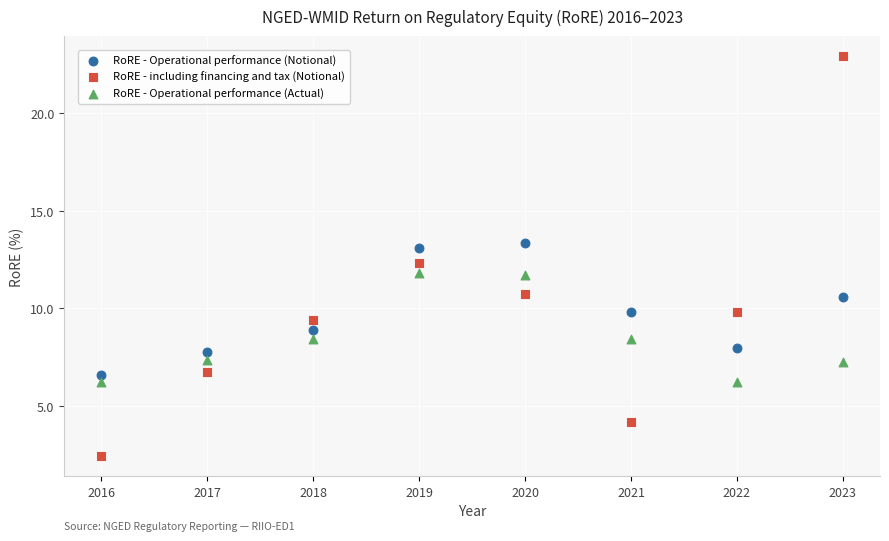

What is the X range (max minus min) for the scatter plot?

7.0